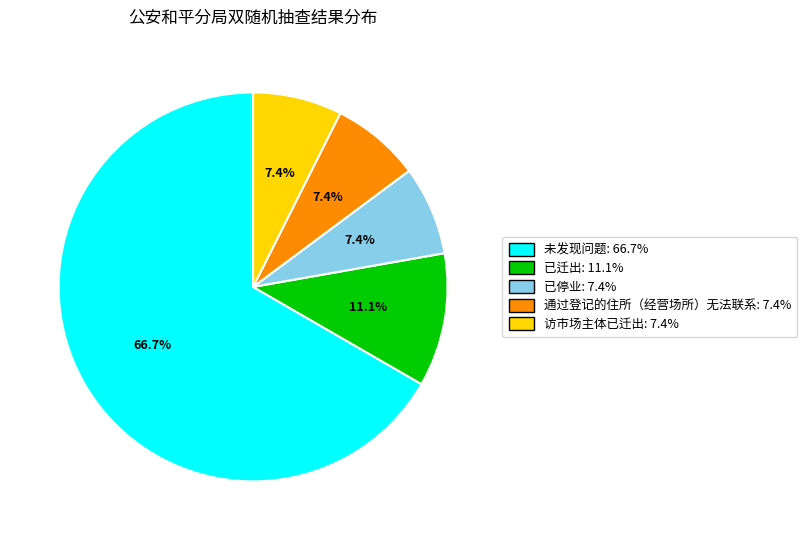

To the nearest percent, what percentage of the pie is 通过登记的住所（经营场所）无法联系?

7%